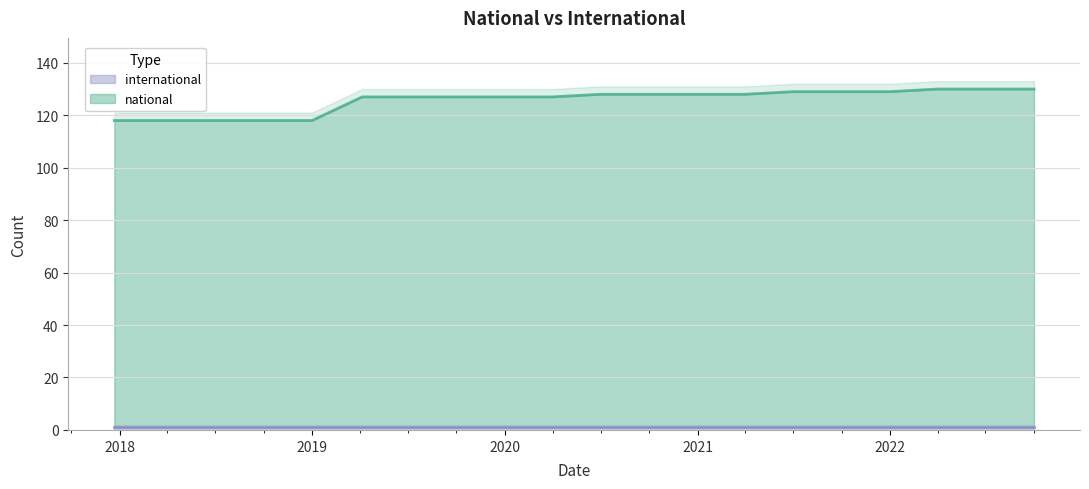

Does the chart display data point markers on the line(s)?

No